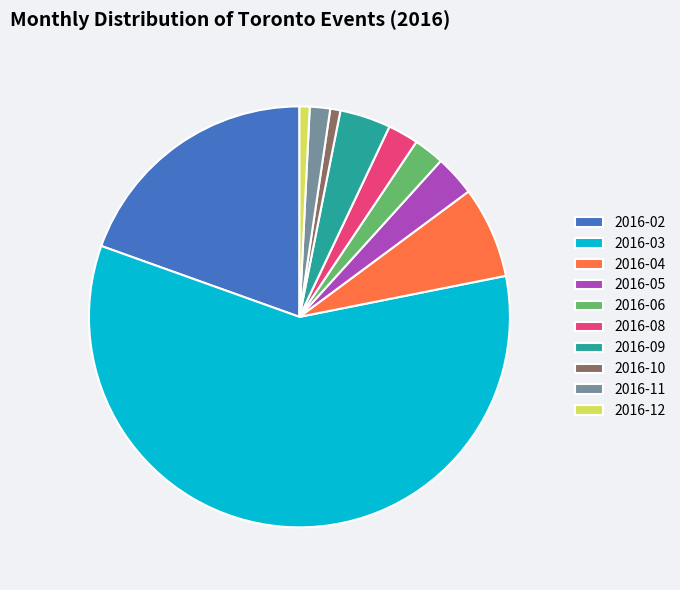

What is the largest slice in the pie chart?

2016-03